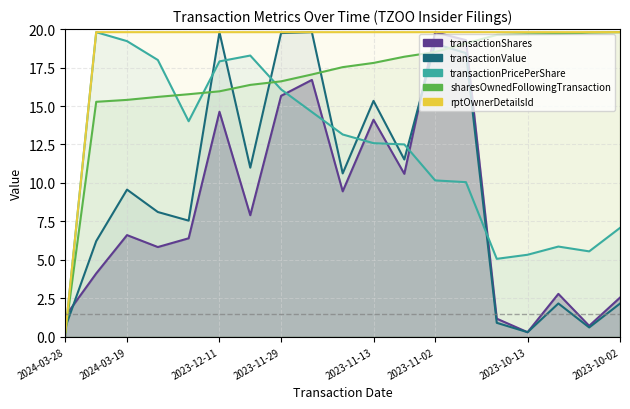

What position from the left is 17?

18